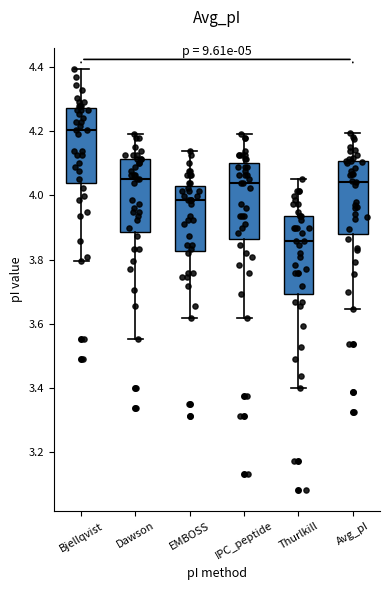

Where does the upper whisker of the box for EMBOSS end on the y-axis? The values are not printed on the chart, so give them approximately, as read against the axis.

4.14